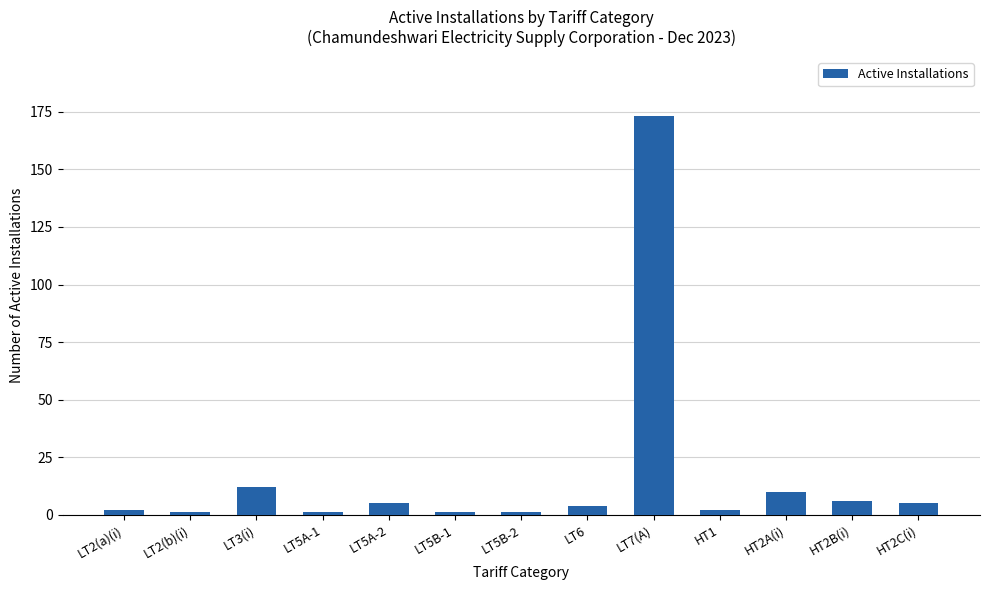

What is the difference between the values at HT2B(i) and LT2(b)(i)?

5